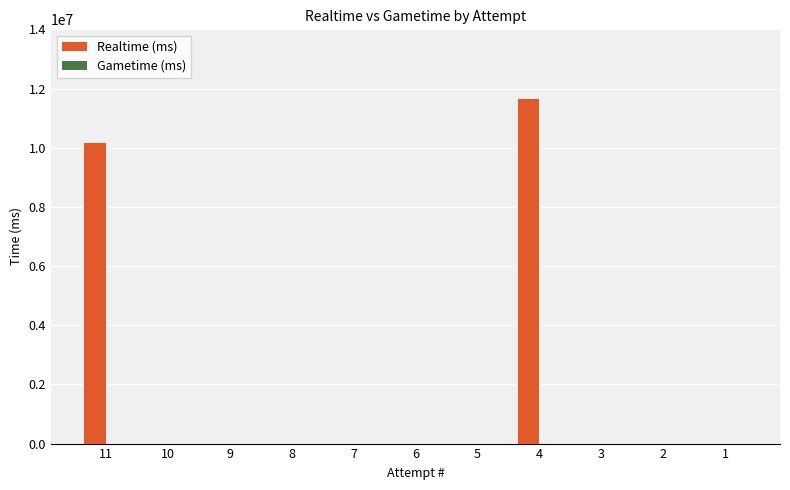

Which category has the highest value across all series?

4